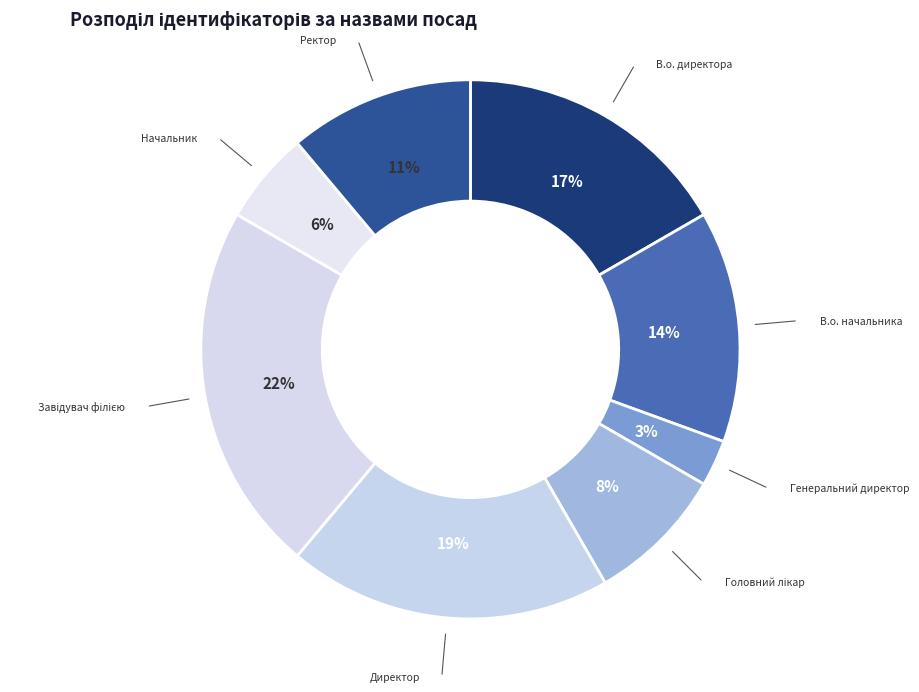

Between В.о. директора and Ректор, which is larger?

В.о. директора